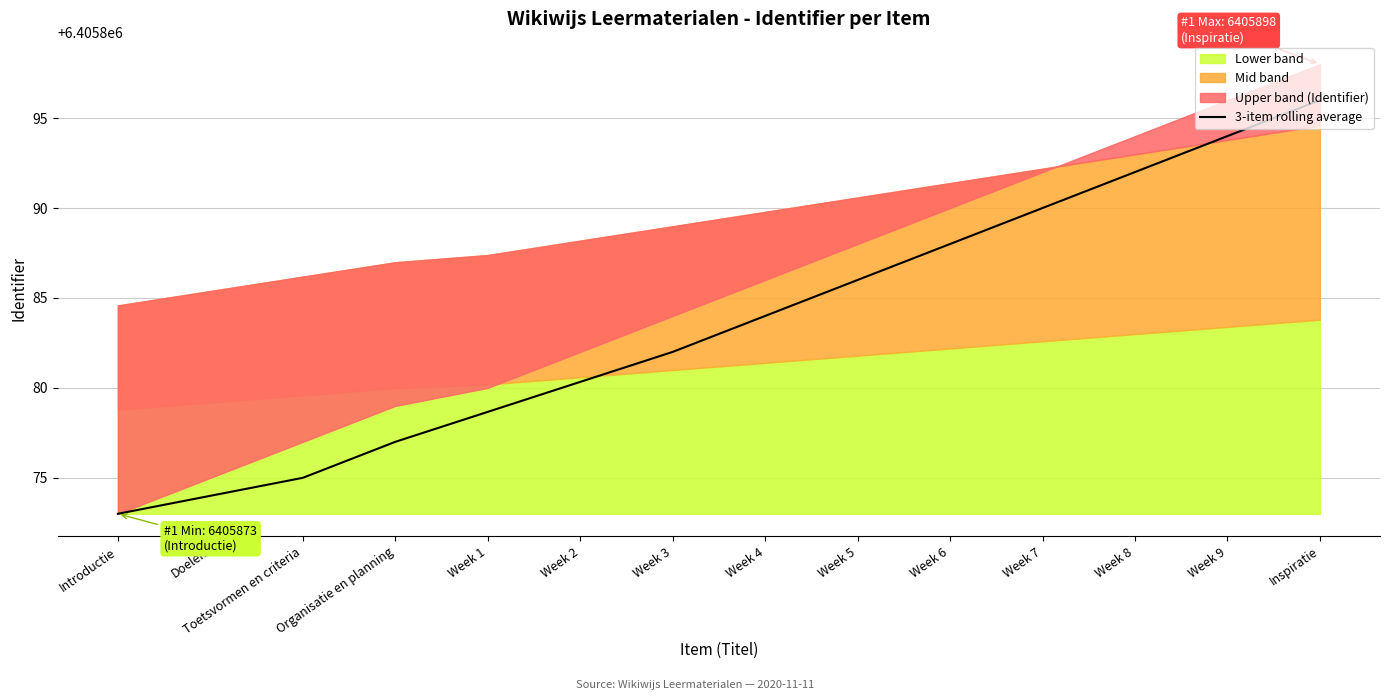

Is it true that the value at Week 1 is 6405878.7?

True